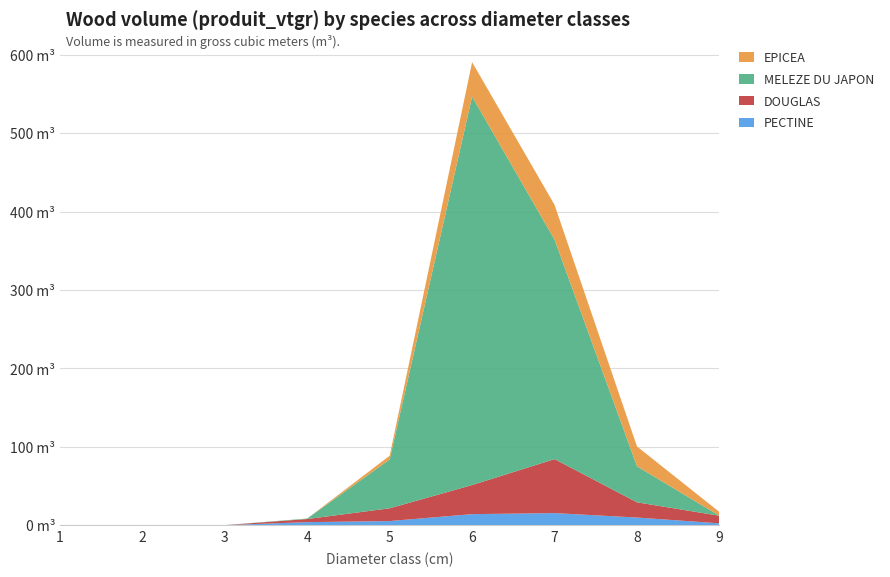

Reading left to right, what are all the values shown in this chart?

PECTINE: 1=0.0	2=0.0	3=0.2	4=3.9	5=5.3	6=14.2	7=15.5	8=9.8	9=2.4
DOUGLAS: 1=0.0	2=0.0	3=0.0	4=4.0	5=16.3	6=37.1	7=68.8	8=19.4	9=9.7
MELEZE DU JAPON: 1=0.0	2=0.0	3=0.0	4=0.6	5=62.3	6=495.4	7=279.9	8=45.9	9=0.0
EPICEA: 1=0.0	2=0.0	3=0.0	4=0.0	5=4.7	6=43.8	7=44.3	8=25.3	9=4.8